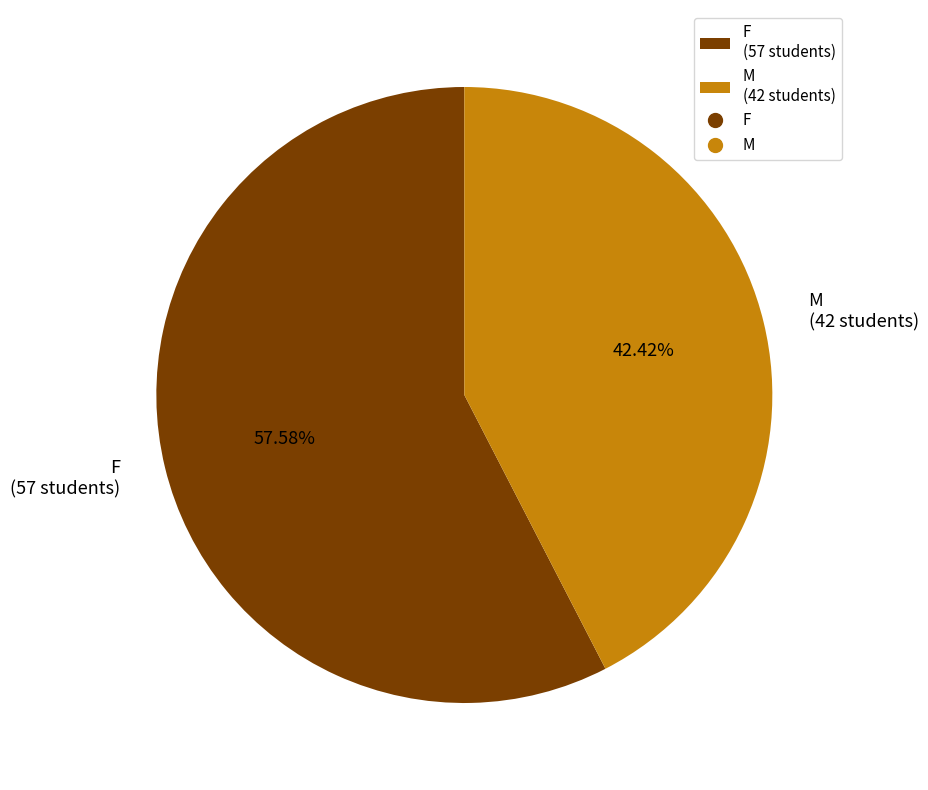

To the nearest percent, what percentage of the pie is M?

42%